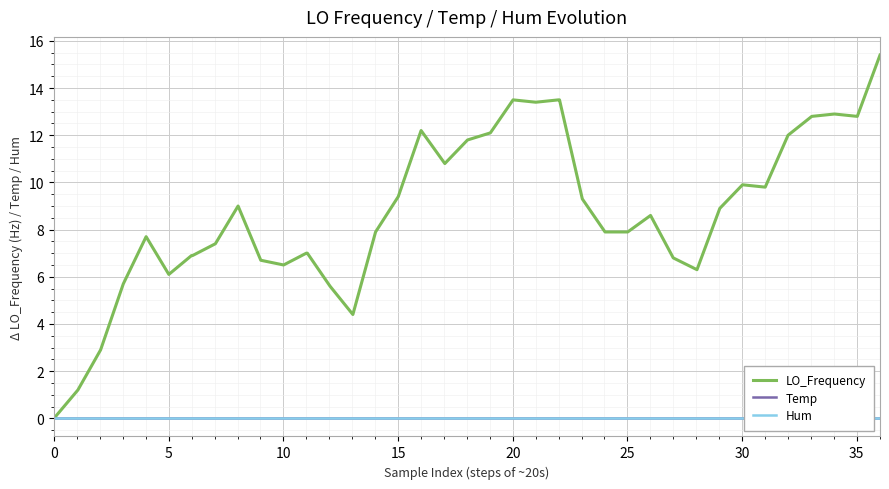

How many values in the LO_Frequency series are below 8?

20